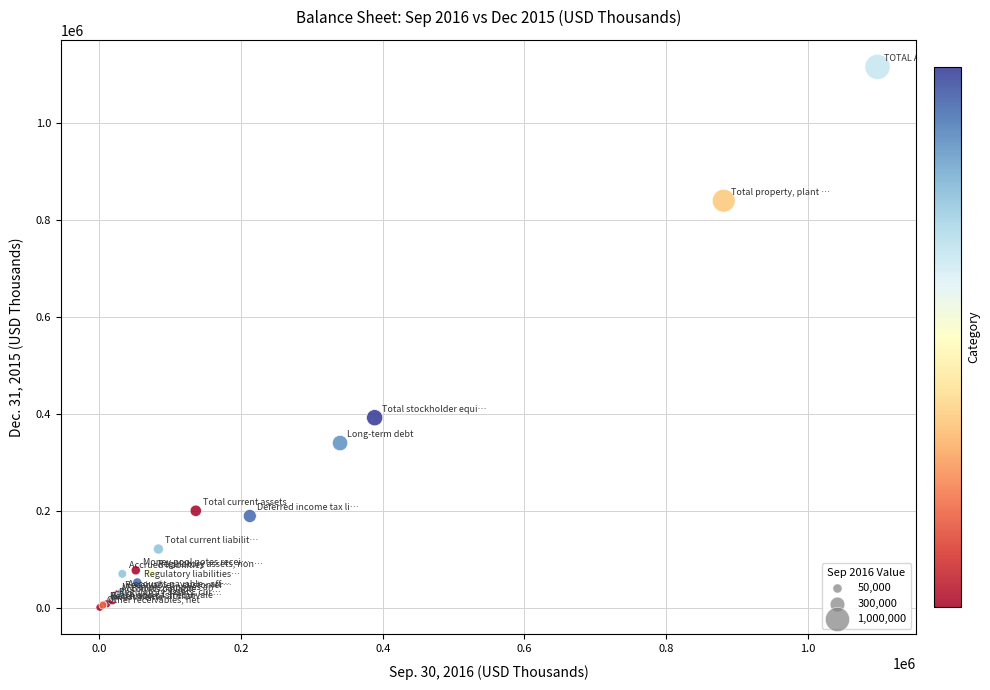

What Y value in the scatter plot is closest to 558294?

391979